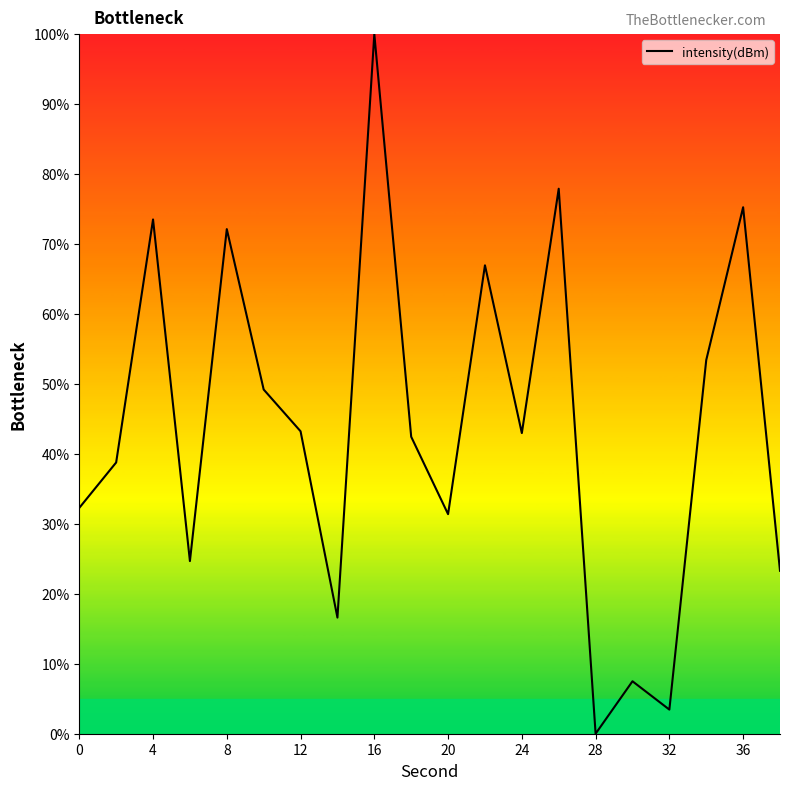

What is the greatest value displayed?

100.0